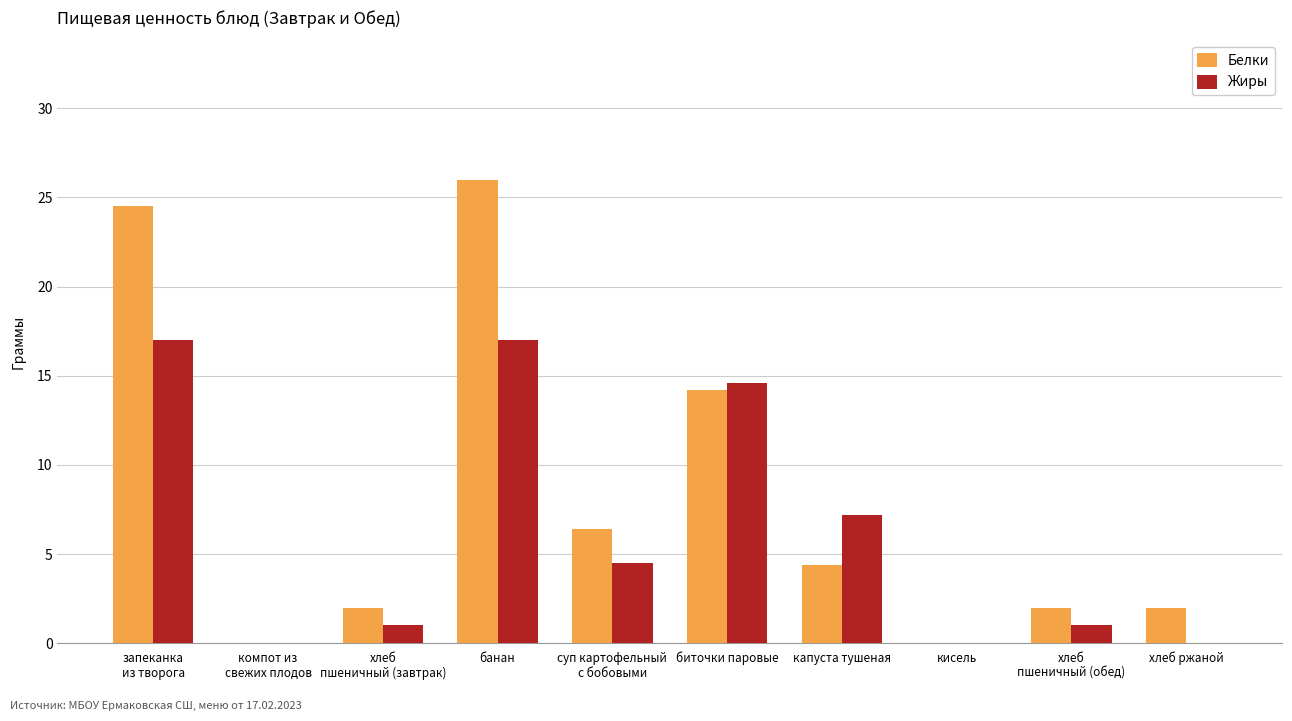

How many data points in Белки are above 4?

5